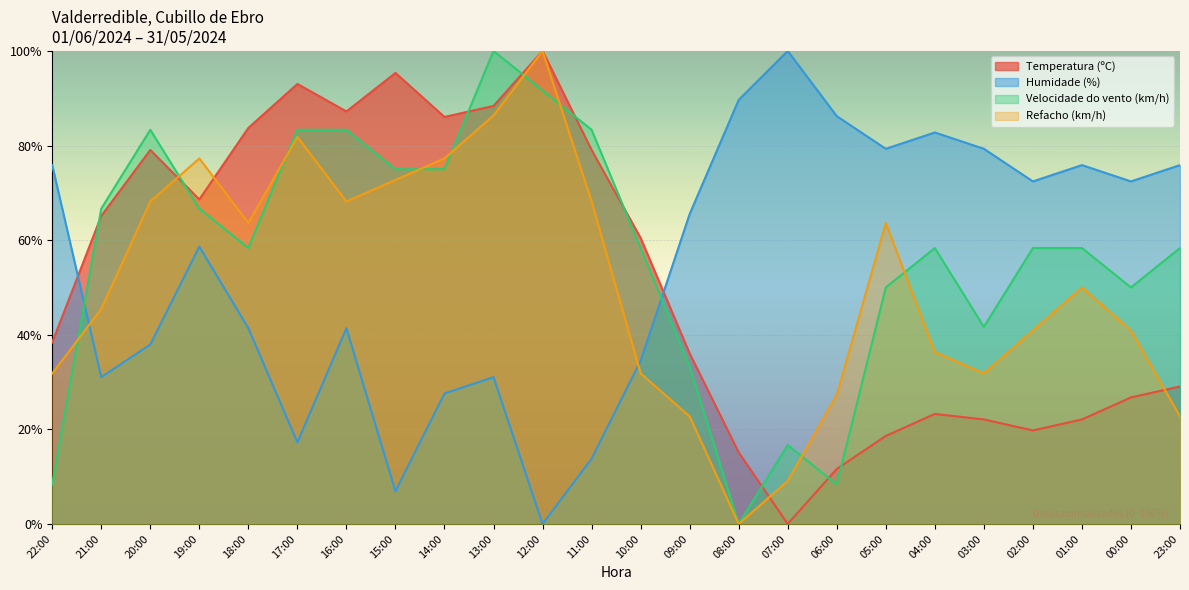

How many distinct data groups are displayed?

4